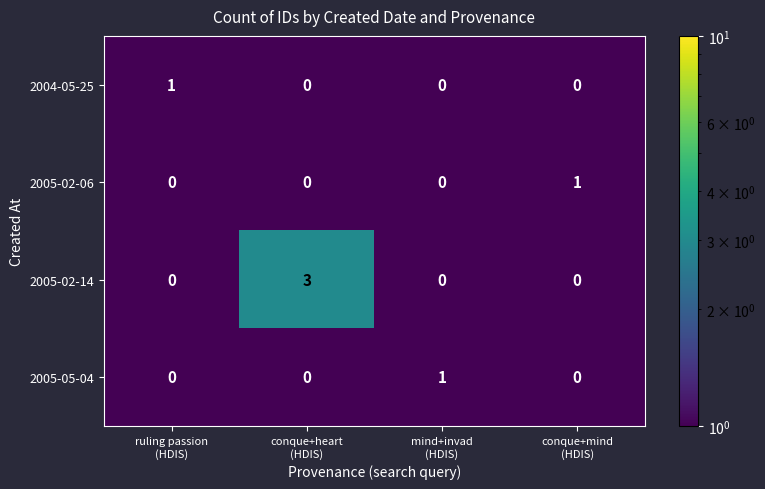

At how many categories does at least one series exceed 0?

4